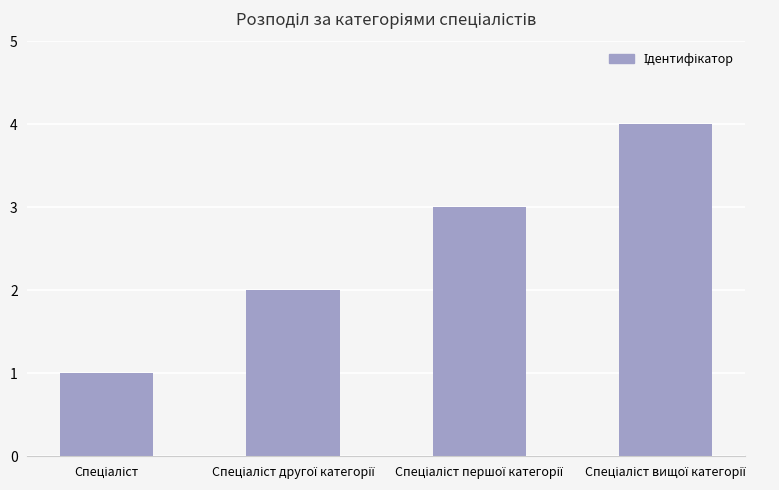

What is the maximum value shown in the chart?

4